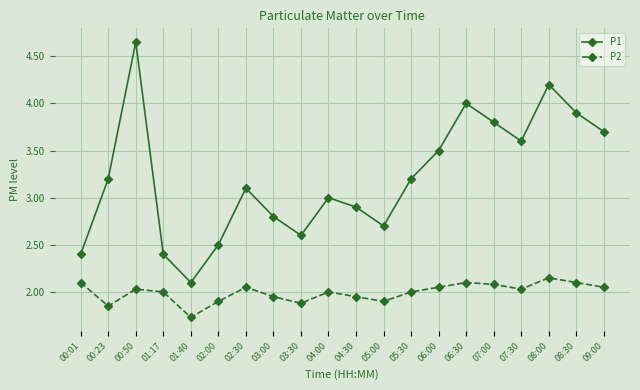

True or false: P2 and P1 intersect in this chart.

False